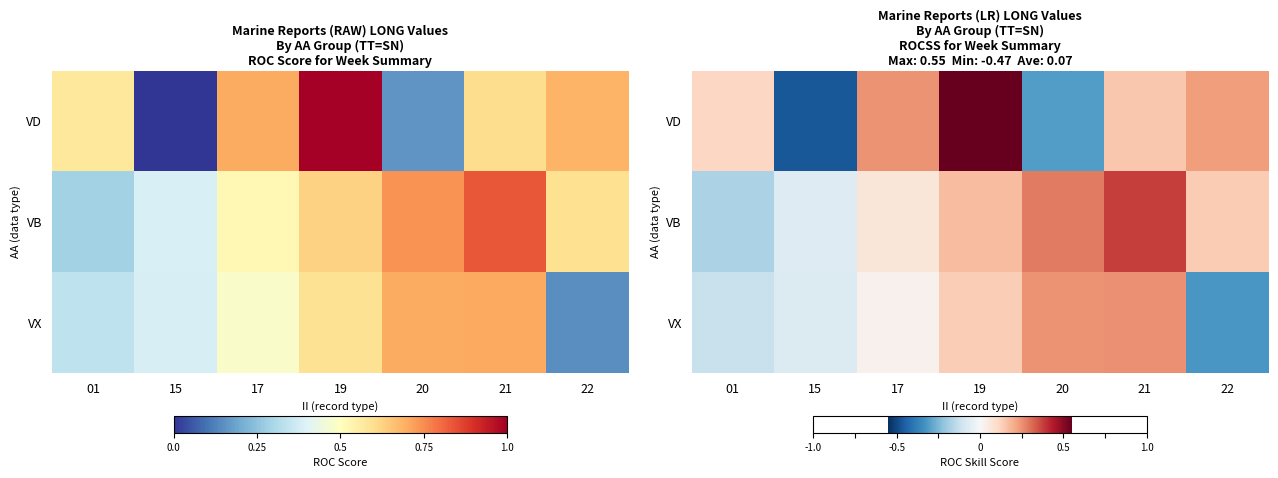

The value of VD at 01 is 0.1. True or false?

True